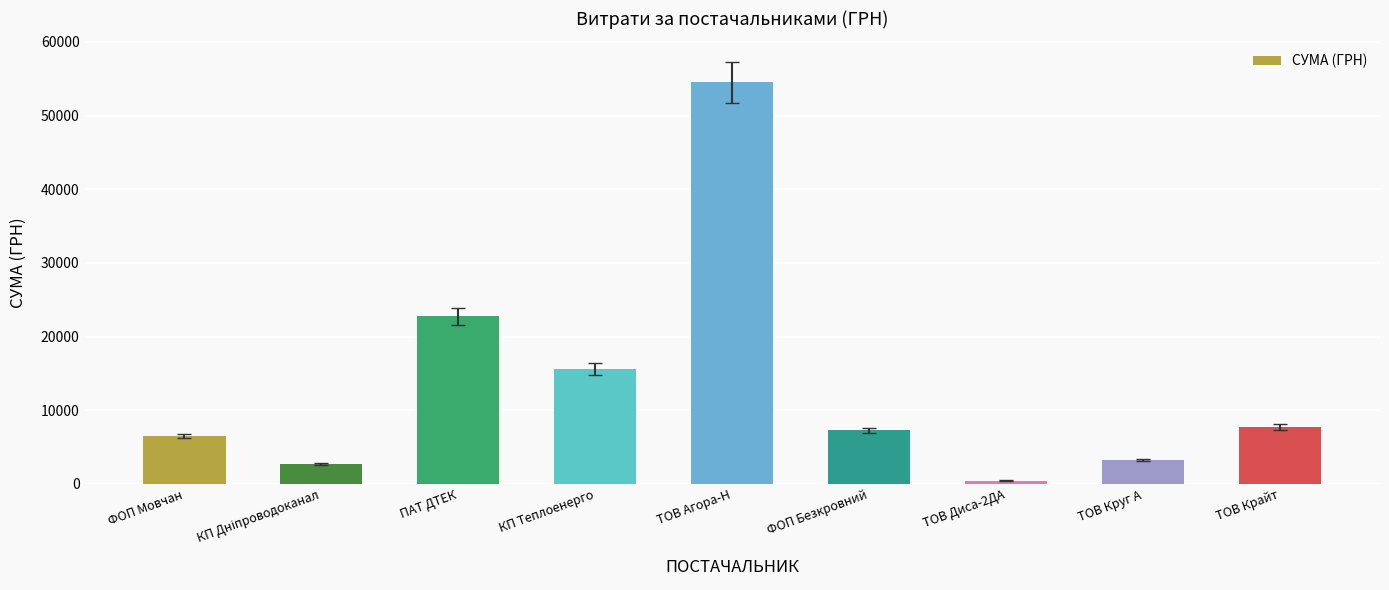

Reading left to right, list all the values displayed in this chart.

6510.9	2712.0	22733.0	15570.0	54485.6	7274.4	450.0	3213.0	7757.3